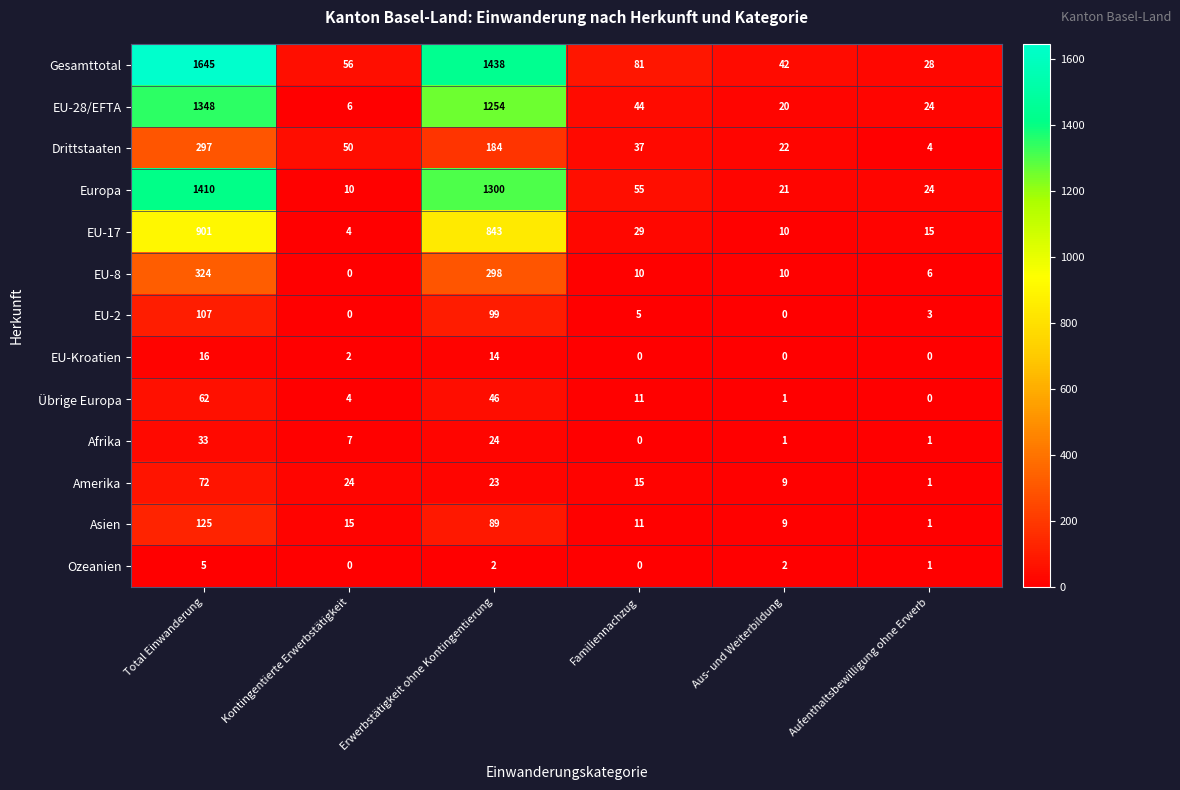

What is the total value across all series at Aus- und Weiterbildung?

147